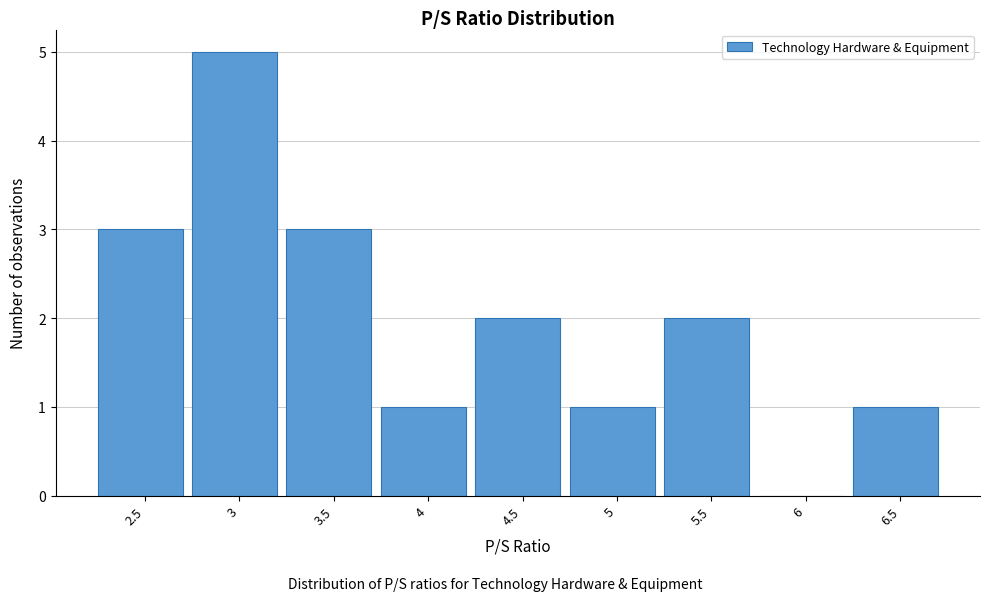

Reading left to right, extract all data points from this chart.

2.5=3	3=5	3.5=3	4=1	4.5=2	5=1	5.5=2	6=0	6.5=1